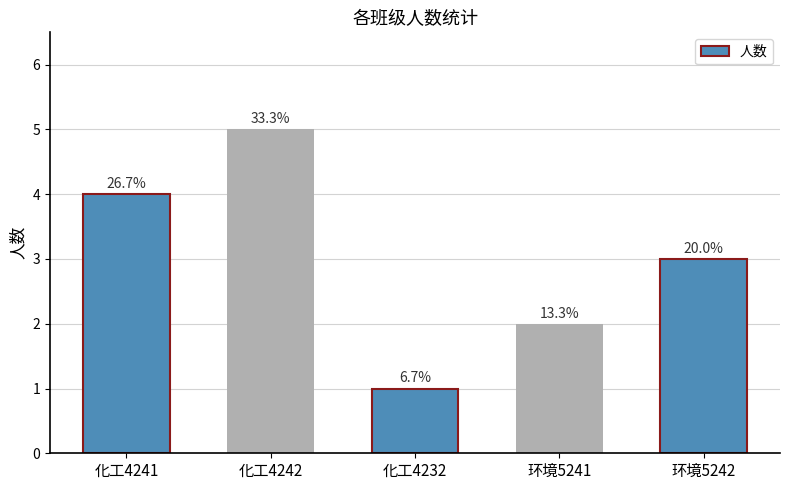

Rank the categories by value from highest to lowest.

化工4242, 化工4241, 环境5242, 环境5241, 化工4232